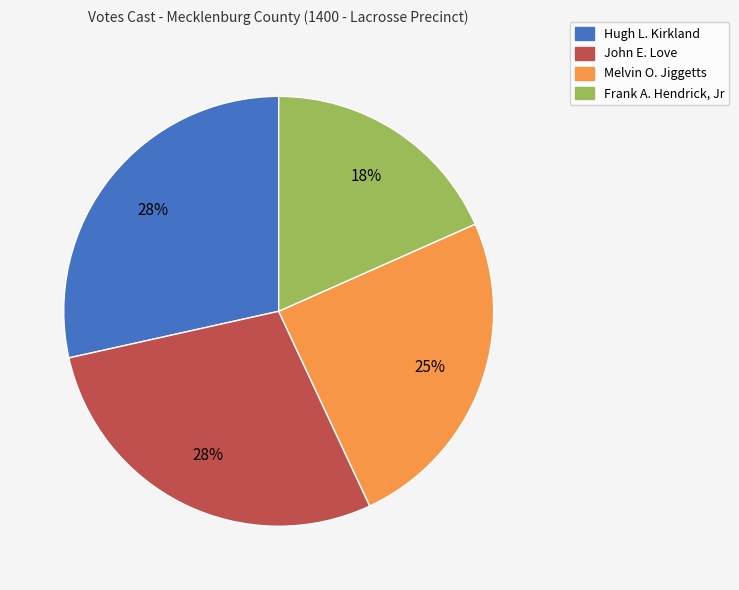

Does Hugh L. Kirkland account for over 50% of the chart?

No